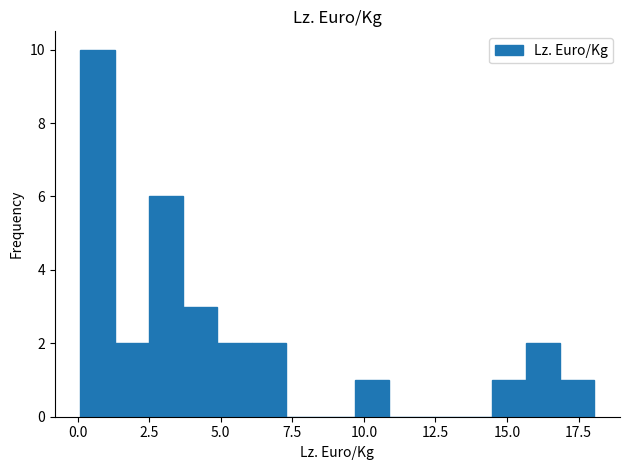

Read against the x-axis, roughly where is the centre of the tallest bar?

0.5